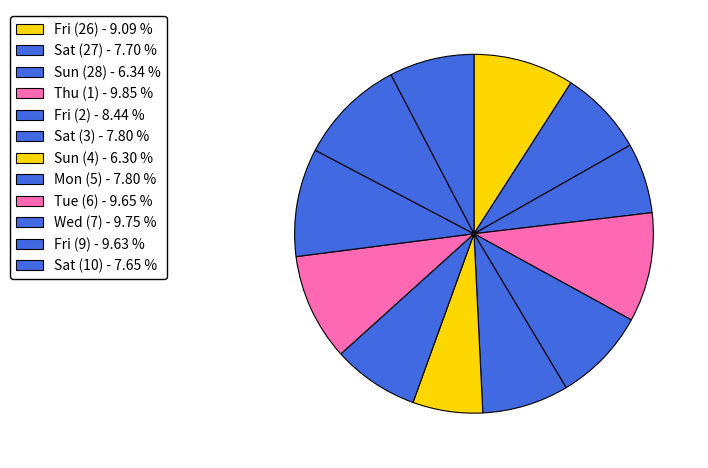

What is the largest slice in the pie chart?

Thu (1)